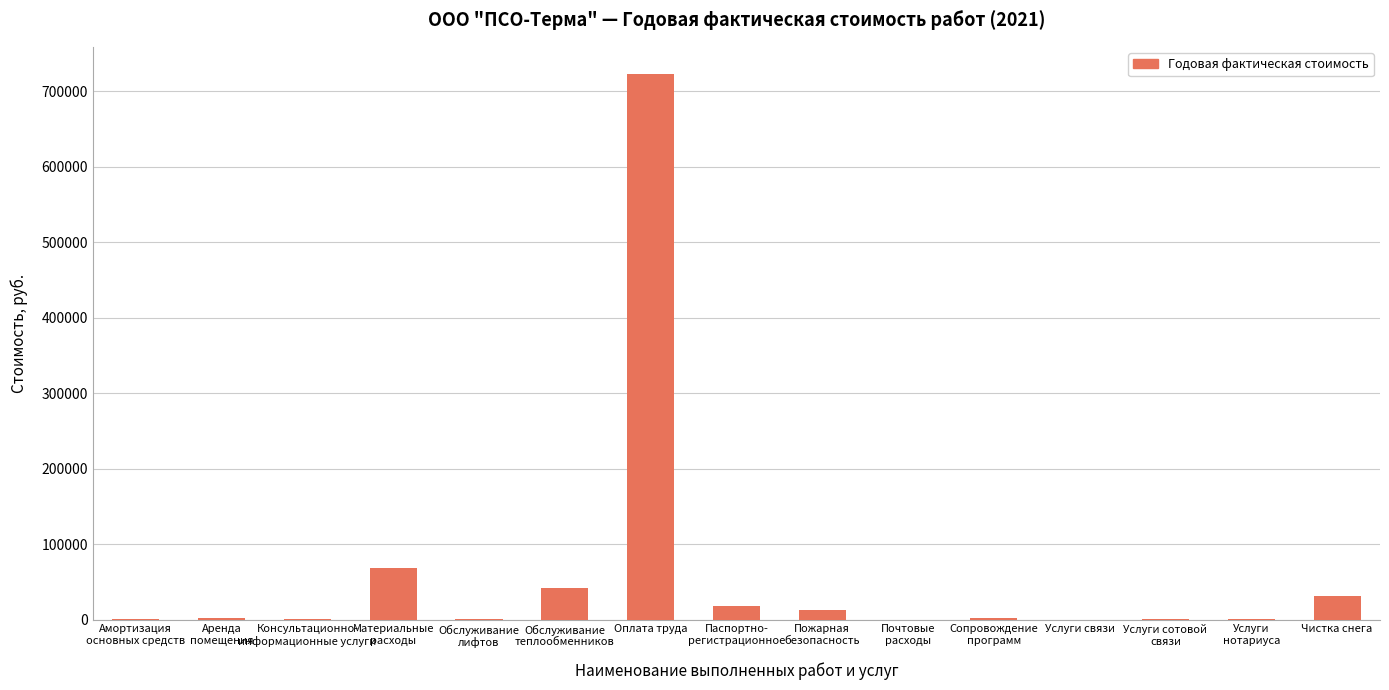

What is the maximum value shown in the chart?

722697.5